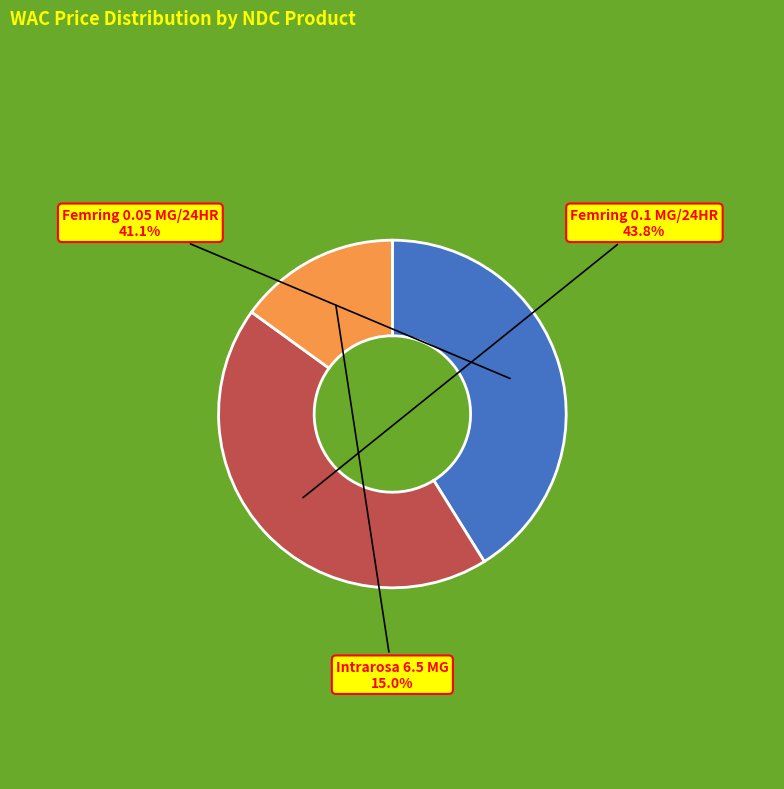

Count the number of slices in the pie.

3